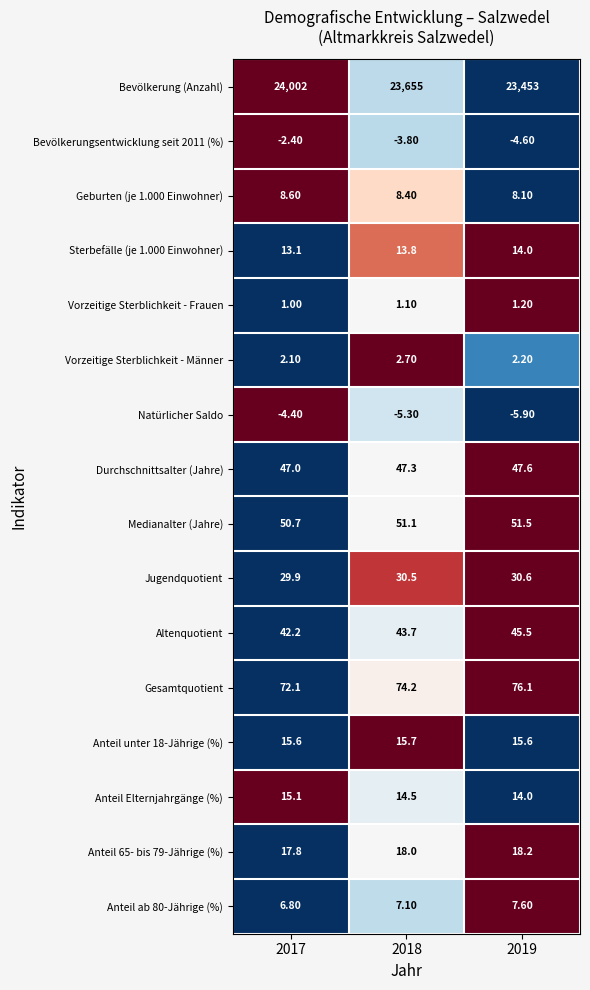

At which category is the sum across all series the highest?

2017